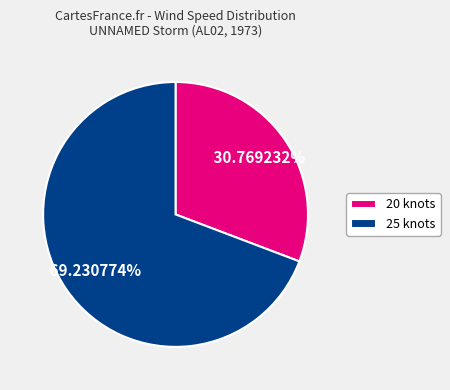

Combined, do 25 knots and 20 knots account for over 50%?

Yes